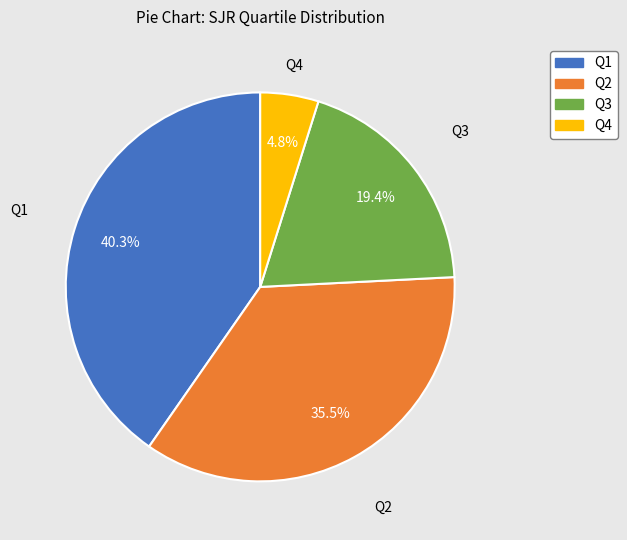

Which slice is the smallest?

Q4